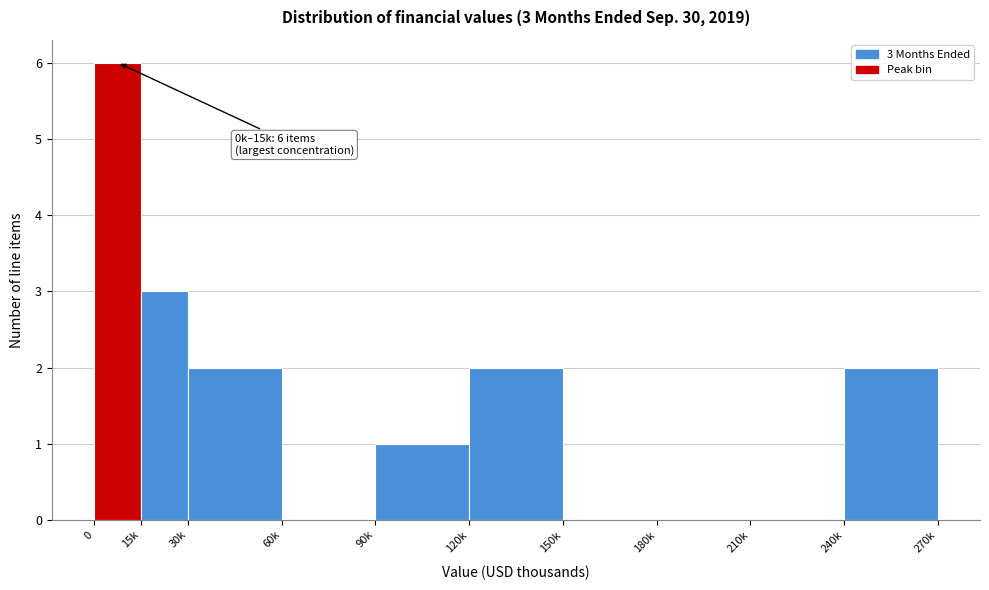

Reading left to right, list all the values displayed in this chart.

0=6	15k=3	30k=2	60k=0	90k=1	120k=2	150k=0	180k=0	210k=0	240k=2